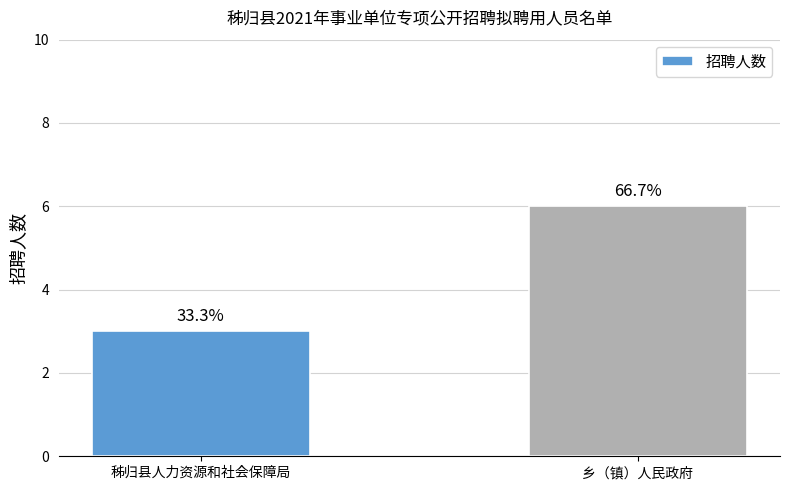

What is the label of the 2nd bar from the right?

秭归县人力资源和社会保障局